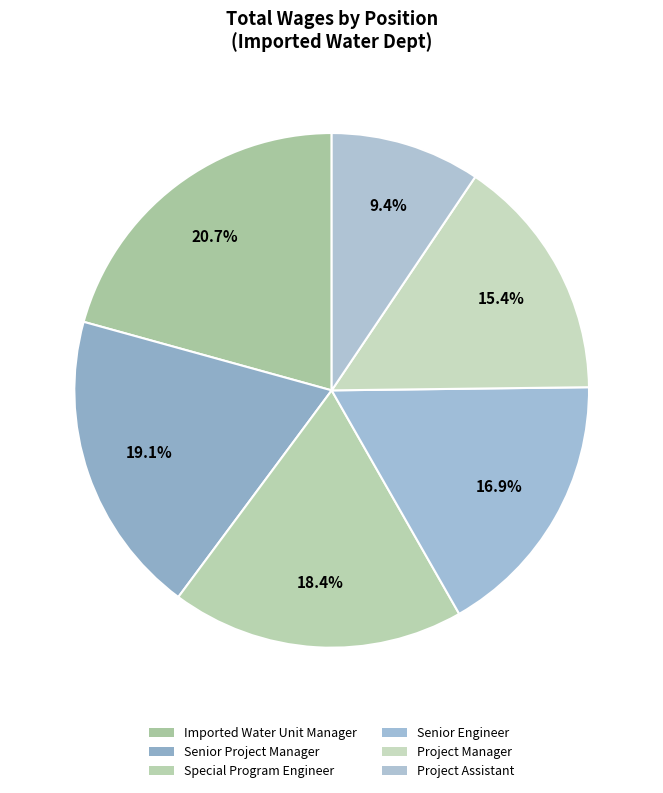

True or false: Project Manager accounts for 15% of the total.

True